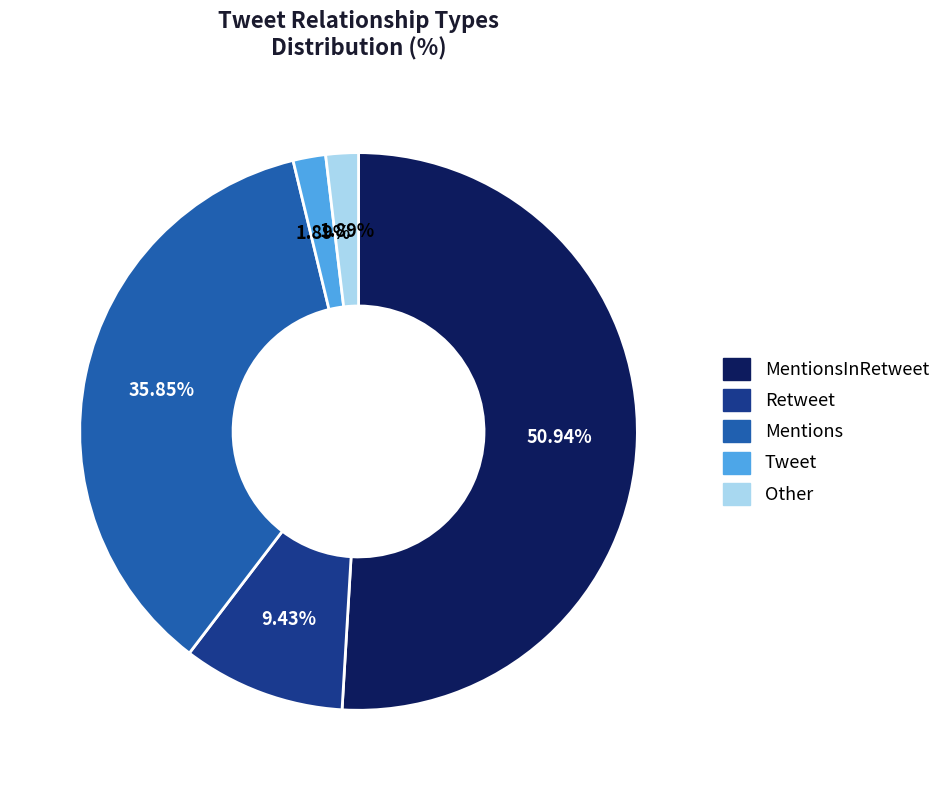

Do MentionsInRetweet and Retweet together represent more than half of the pie?

Yes